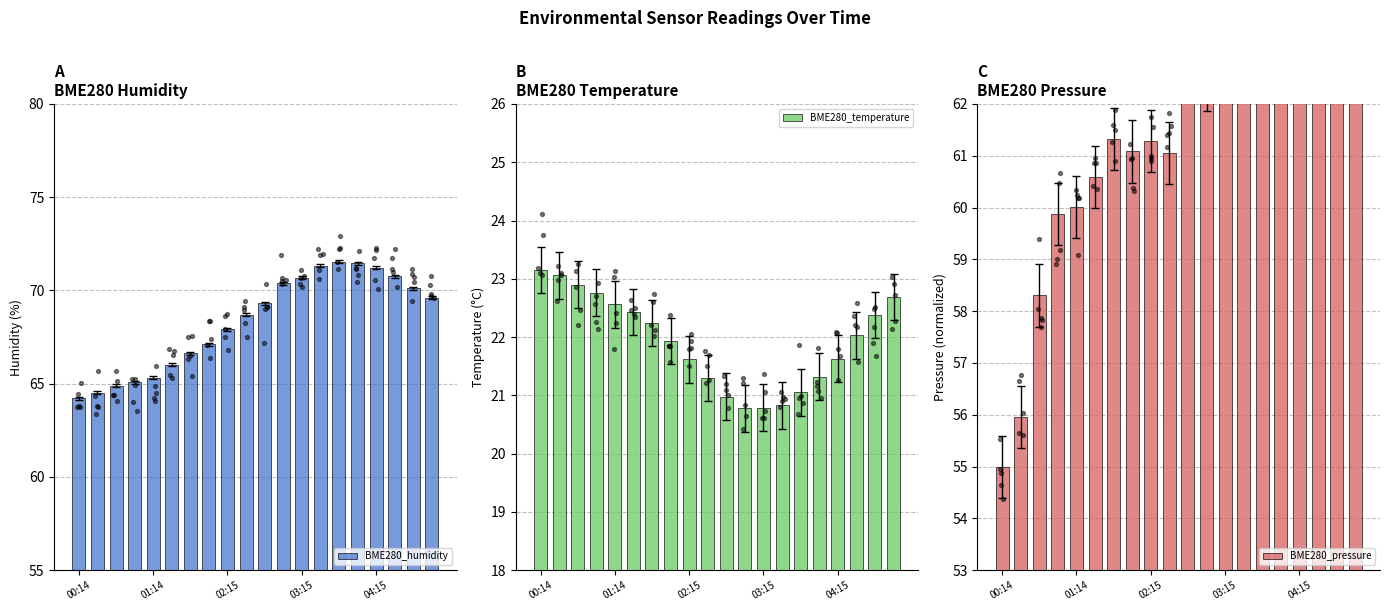

At which category is the sum across all series the highest?

19